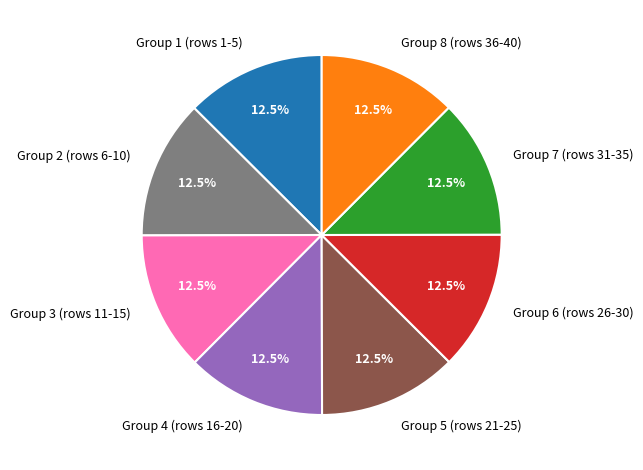

Does Group 3 (rows 11-15) represent more than half of the total?

No